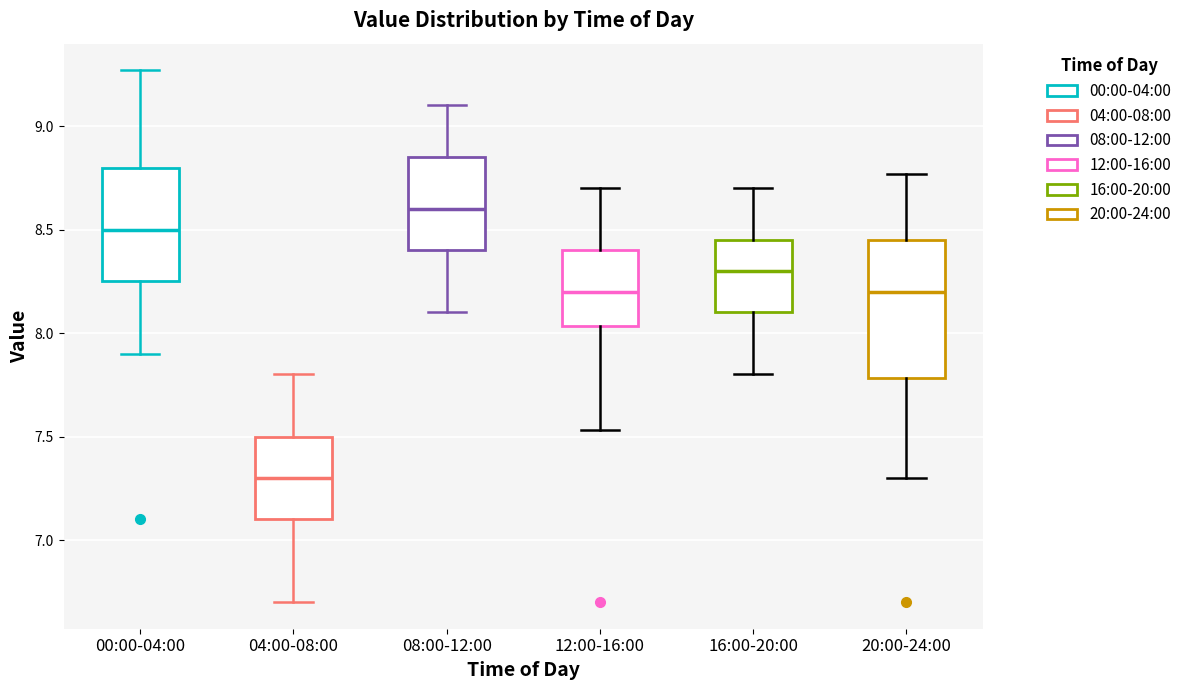

Reading left to right, read every box against the y-axis: the position of its median line, the range the box covers, and the ends of its whiskers. The values are not printed on the chart, so give them approximately, as read against the axis.

00:00-04:00: median 8.50, box 8.25 to 8.80, whiskers 7.90 to 9.25
04:00-08:00: median 7.30, box 7.10 to 7.50, whiskers 6.70 to 7.80
08:00-12:00: median 8.60, box 8.40 to 8.85, whiskers 8.10 to 9.10
12:00-16:00: median 8.20, box 8.05 to 8.40, whiskers 7.55 to 8.70
16:00-20:00: median 8.30, box 8.10 to 8.45, whiskers 7.80 to 8.70
20:00-24:00: median 8.20, box 7.80 to 8.45, whiskers 7.30 to 8.75